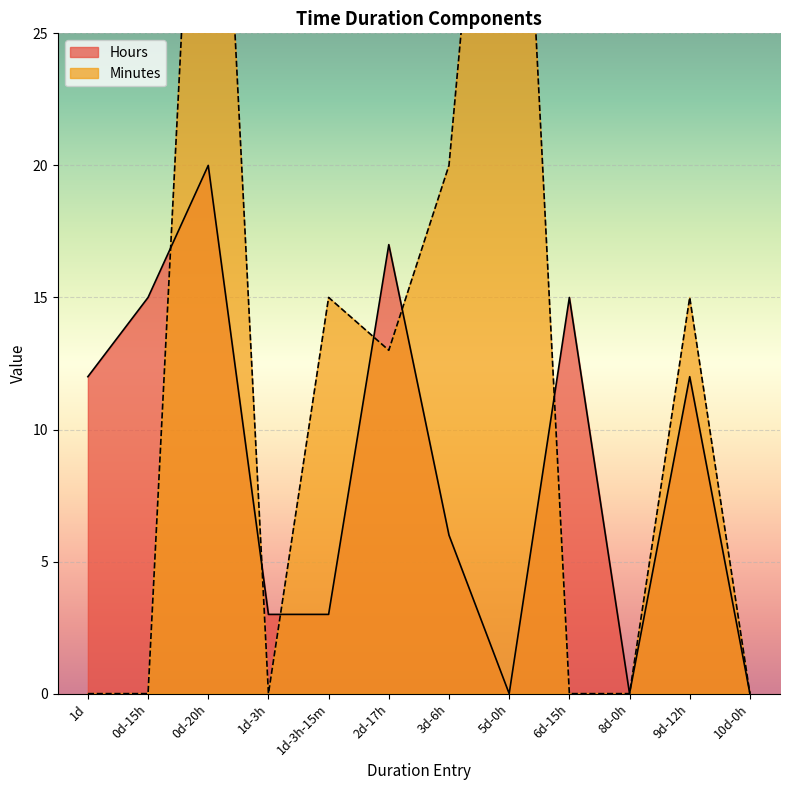

Is it true that Hours equals 17 at 2d-17h?

True